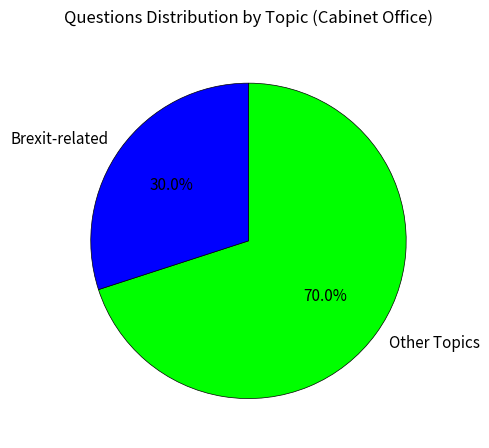

Does any single category account for the majority?

Yes